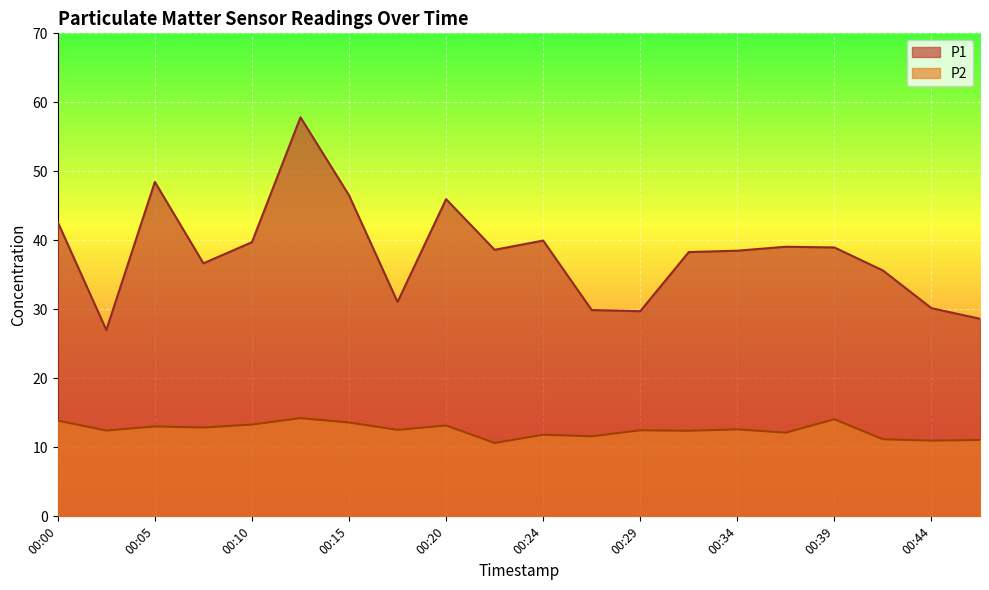

True or false: P1 and P2 cross at least once.

False